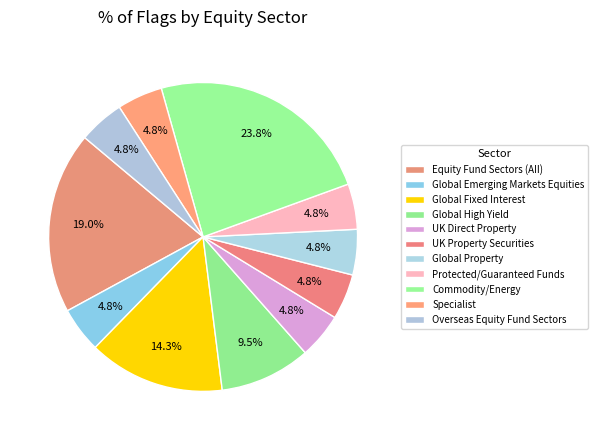

Count the number of slices in the pie.

11